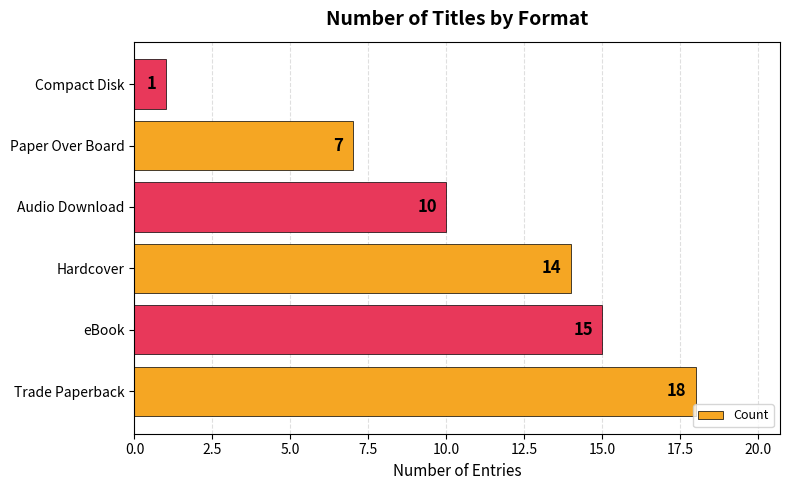

Is it true that the value at Paper Over Board is 7?

True